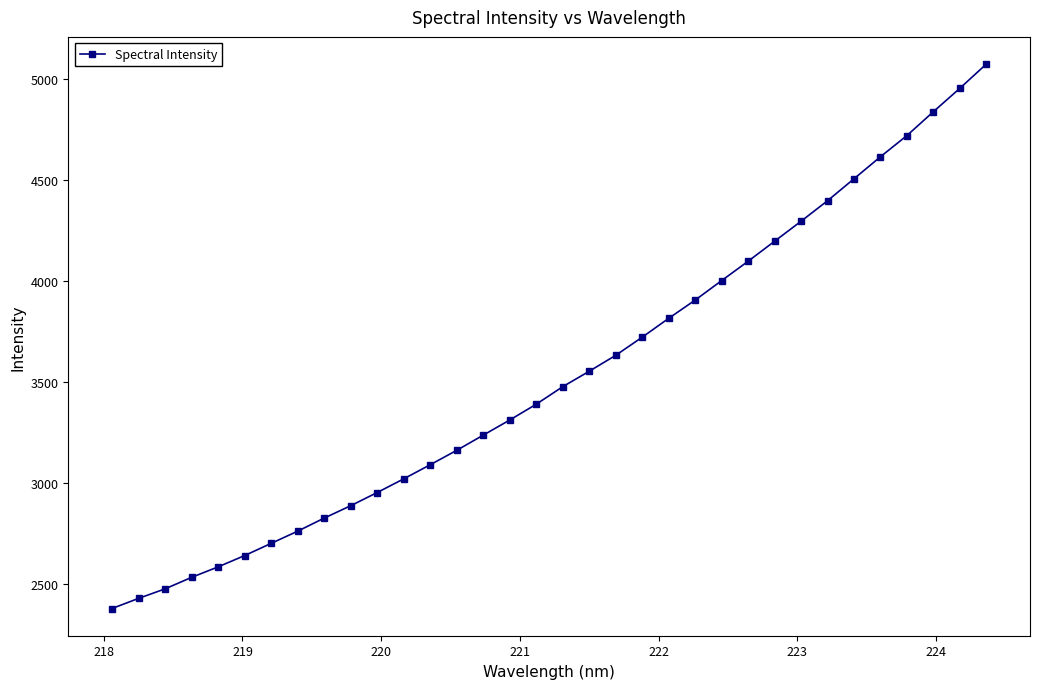

True or false: there are more than 2 points higher than both neighbors.

False